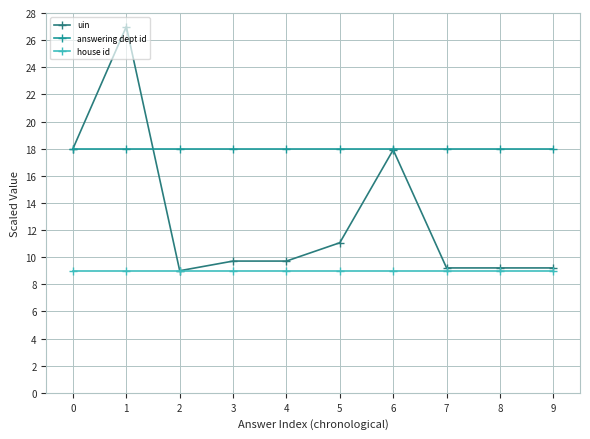

What is the sum of the uin values at 6 and 3?

27.6